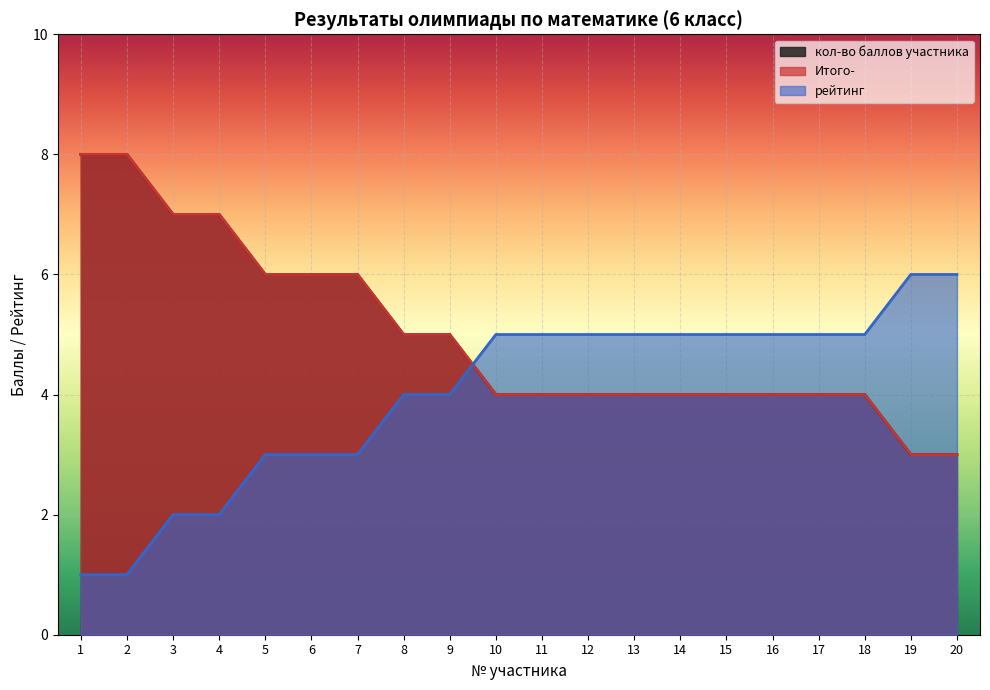

What is the value of the рейтинг point at the 2nd from the left?

1